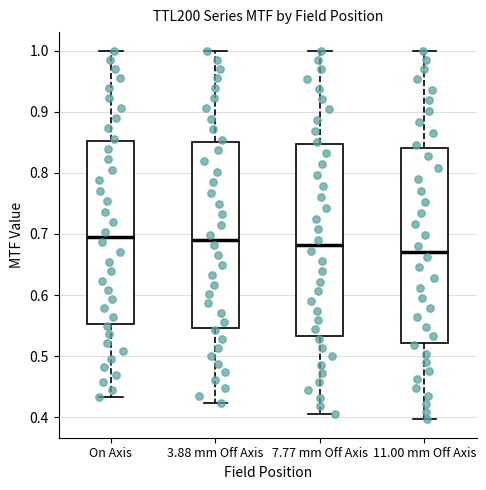

Reading left to right, transcribe this box plot: for each box, give where its median line is, the range the box spans, and where its two whiskers end, as read against the y-axis. The values are not printed on the chart, so give them approximately, as read against the axis.

On Axis: median 0.69, box 0.55 to 0.85, whiskers 0.43 to 1.00
3.88 mm Off Axis: median 0.69, box 0.55 to 0.85, whiskers 0.42 to 1.00
7.77 mm Off Axis: median 0.68, box 0.53 to 0.85, whiskers 0.41 to 1.00
11.00 mm Off Axis: median 0.67, box 0.52 to 0.84, whiskers 0.40 to 1.00